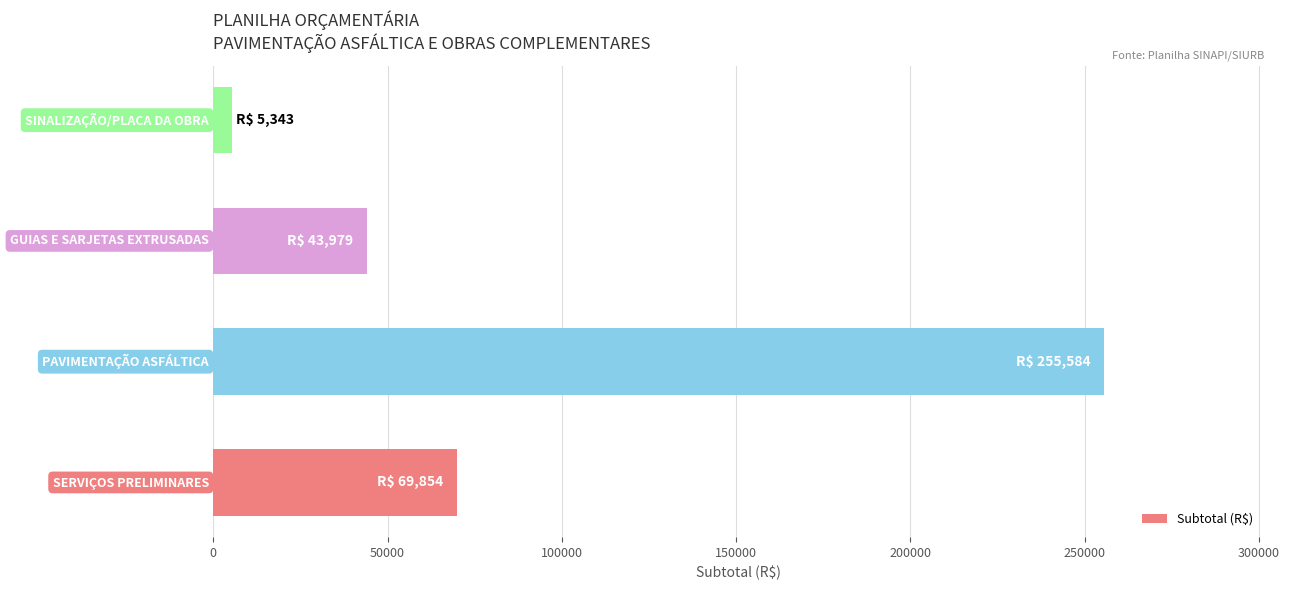

What is the average value?

93690.0